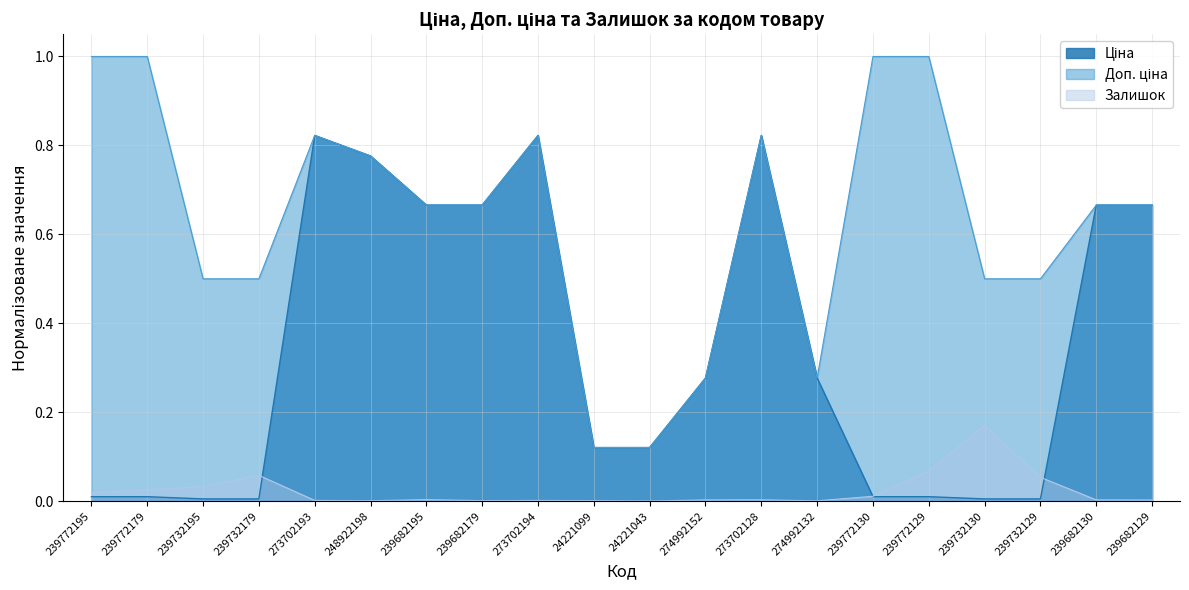

What is the value of the Ціна point at the 20th from the left?

0.7